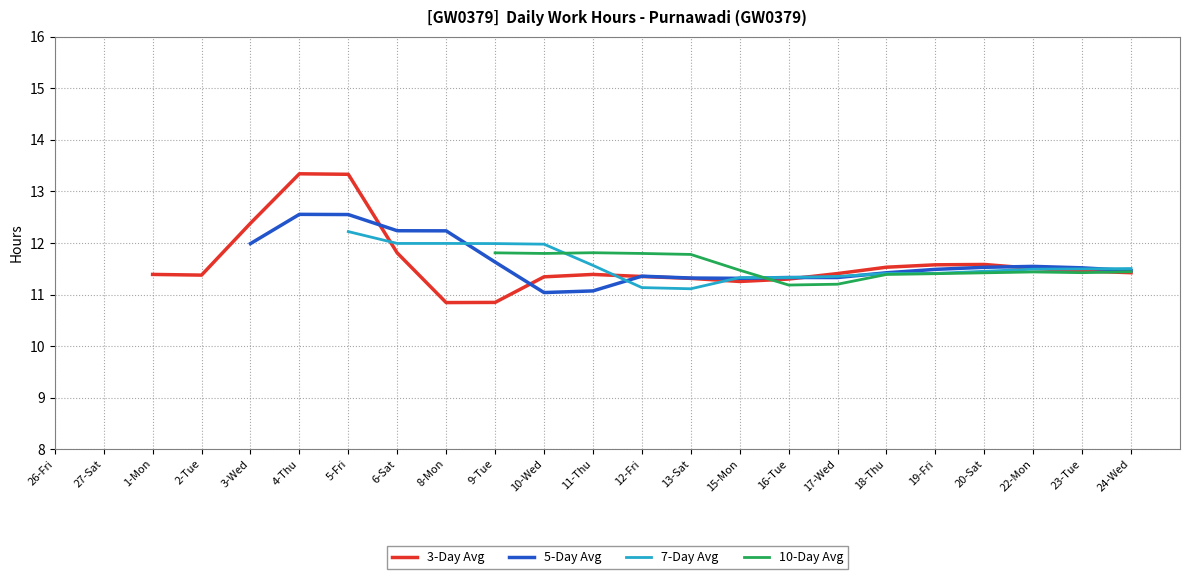

At which category is the sum across all series the highest?

9-Tue